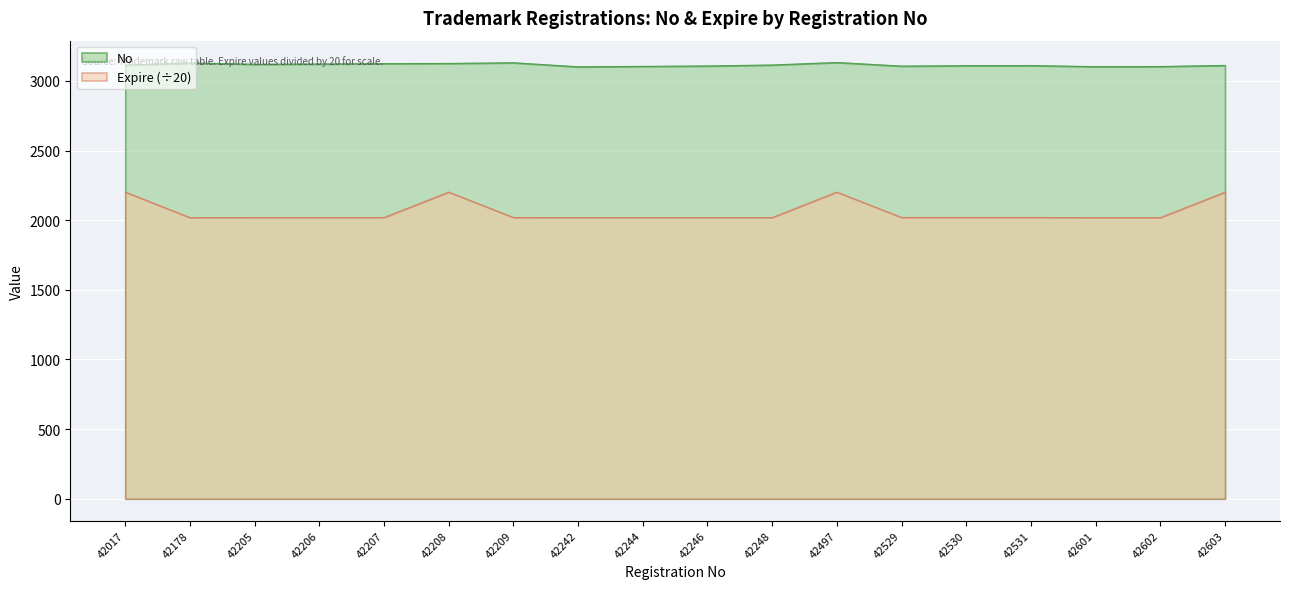

At which category is the sum across all series the highest?

42497